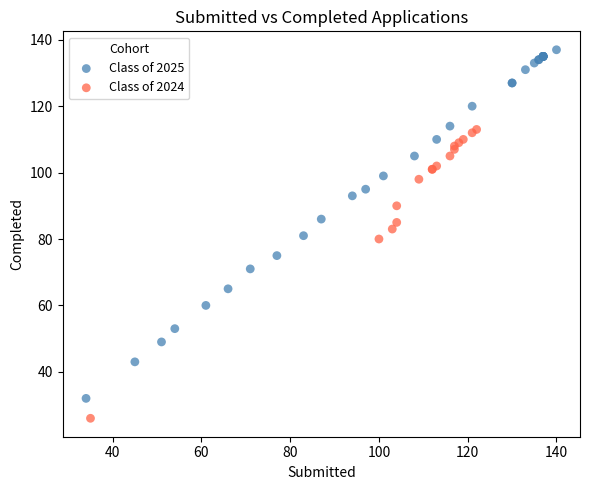

Which series has the largest Y range (max minus min)?

Class of 2025